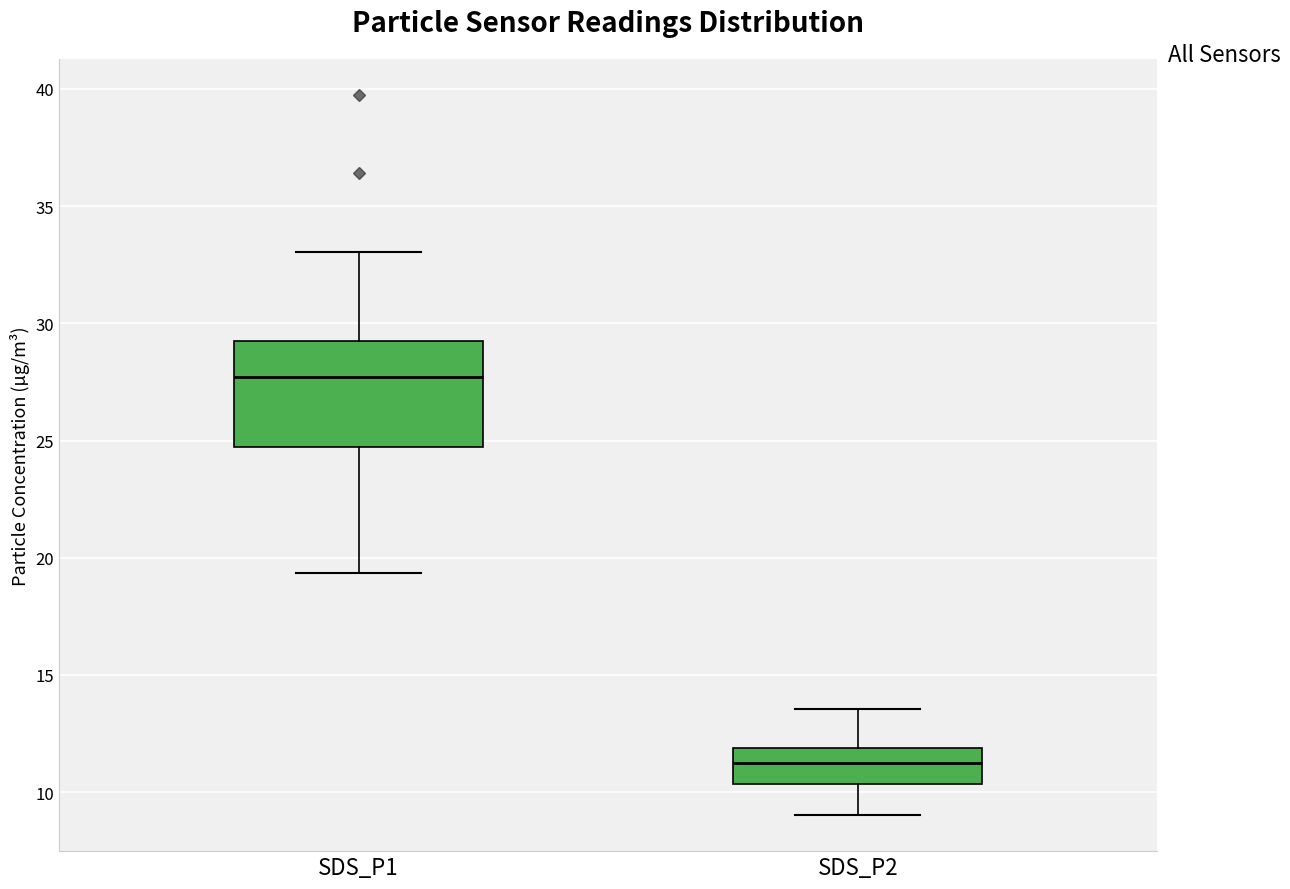

Reading left to right, transcribe this box plot: for each box, give where its median line is, the range the box spans, and where its two whiskers end, as read against the y-axis. The values are not printed on the chart, so give them approximately, as read against the axis.

SDS_P1: median 27.5, box 24.5 to 29.5, whiskers 19.5 to 33.0
SDS_P2: median 11.0, box 10.5 to 12.0, whiskers 9.0 to 13.5